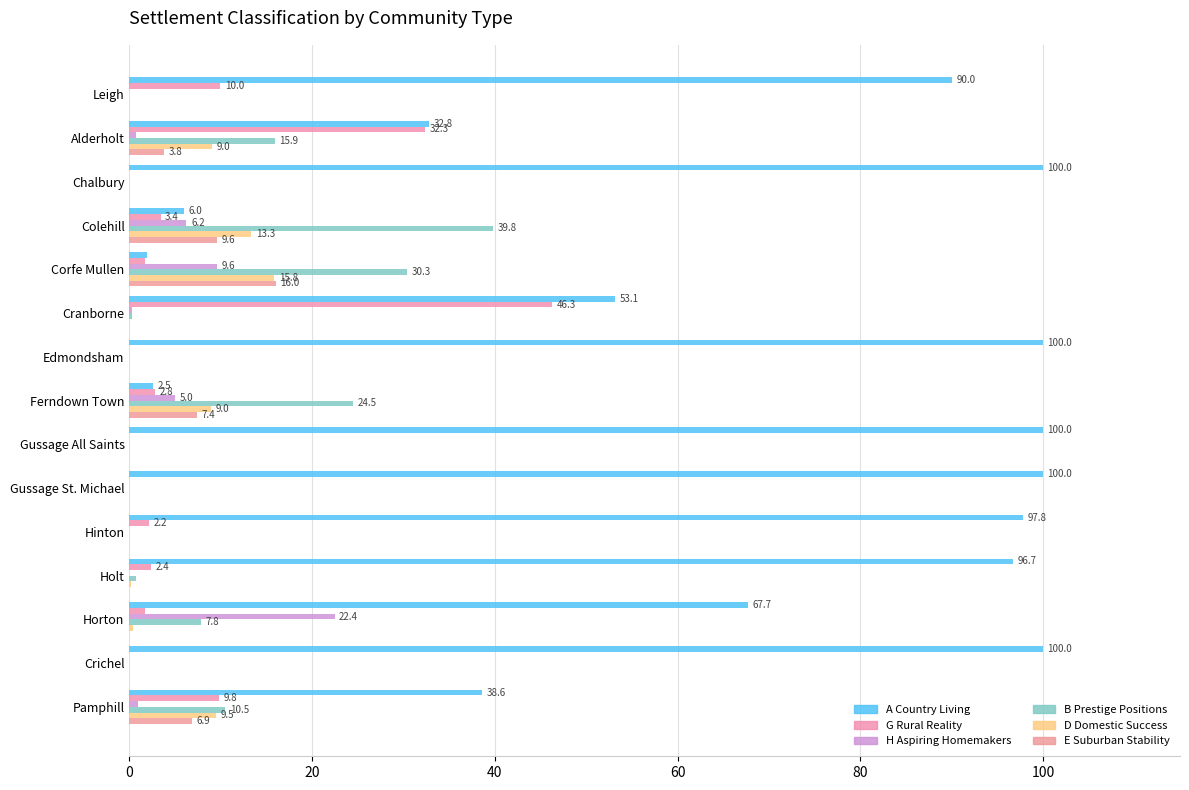

Reading left to right, extract all data points from this chart.

A Country Living: 90.0	32.8	100.0	6.0	1.9	53.1	100.0	2.5	100.0	100.0	97.8	96.7	67.7	100.0	38.6
G Rural Reality: 10.0	32.3	0.0	3.4	1.7	46.3	0.0	2.8	0.0	0.0	2.2	2.4	1.7	0.0	9.8
H Aspiring Homemakers: 0.0	0.7	0.0	6.2	9.6	0.3	0.0	5.0	0.0	0.0	0.0	0.0	22.4	0.0	1.0
B Prestige Positions: 0.0	15.9	0.0	39.8	30.3	0.3	0.0	24.5	0.0	0.0	0.0	0.7	7.8	0.0	10.5
D Domestic Success: 0.0	9.0	0.0	13.3	15.8	0.0	0.0	9.0	0.0	0.0	0.0	0.2	0.3	0.0	9.5
E Suburban Stability: 0.0	3.8	0.0	9.6	16.0	0.0	0.0	7.4	0.0	0.0	0.0	0.0	0.0	0.0	6.9